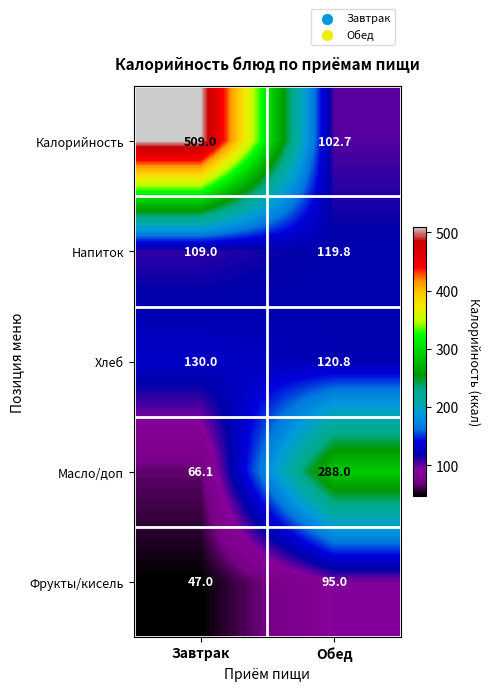

Which label corresponds to the largest value in the chart?

Завтрак